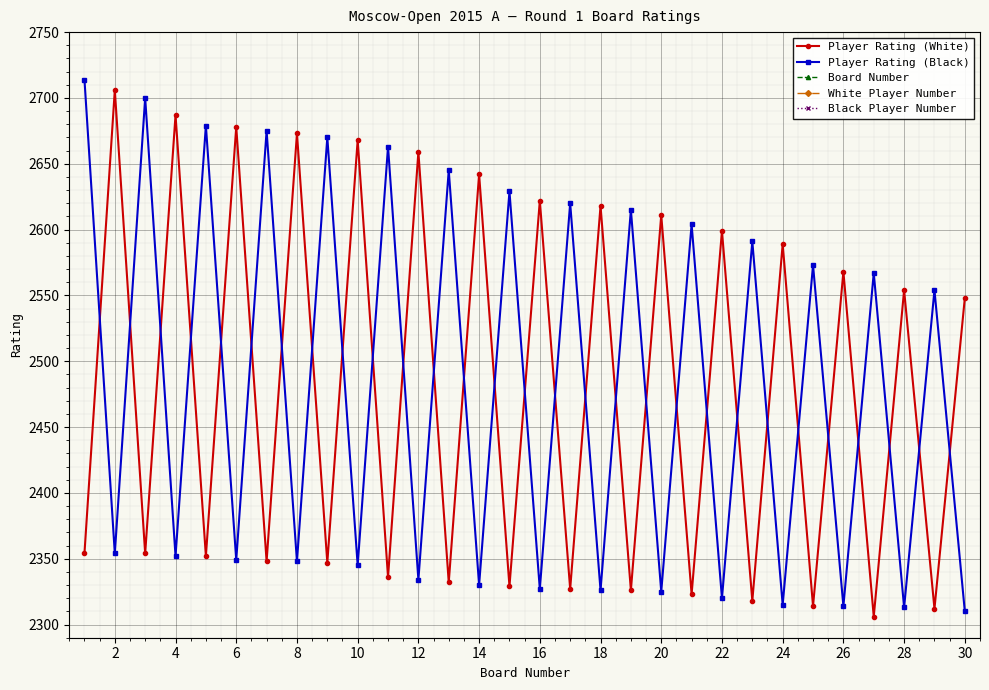

The value of Player Rating (White) at 26 is 2568. True or false?

True